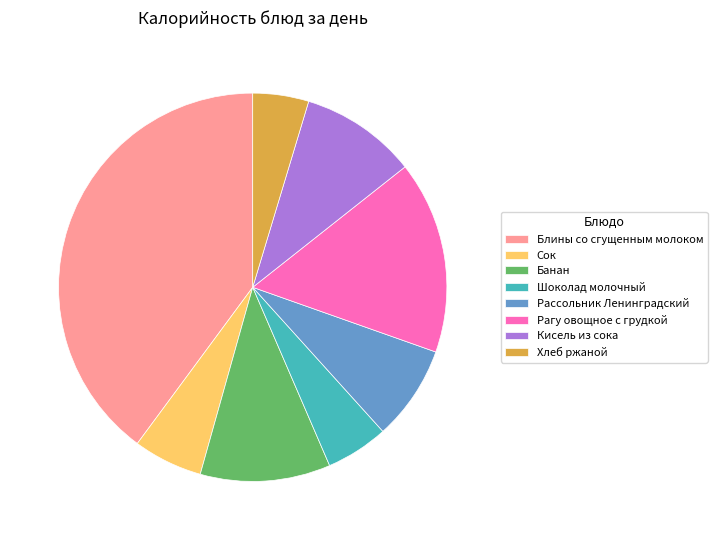

Is Кисель из сока the majority of the pie?

No